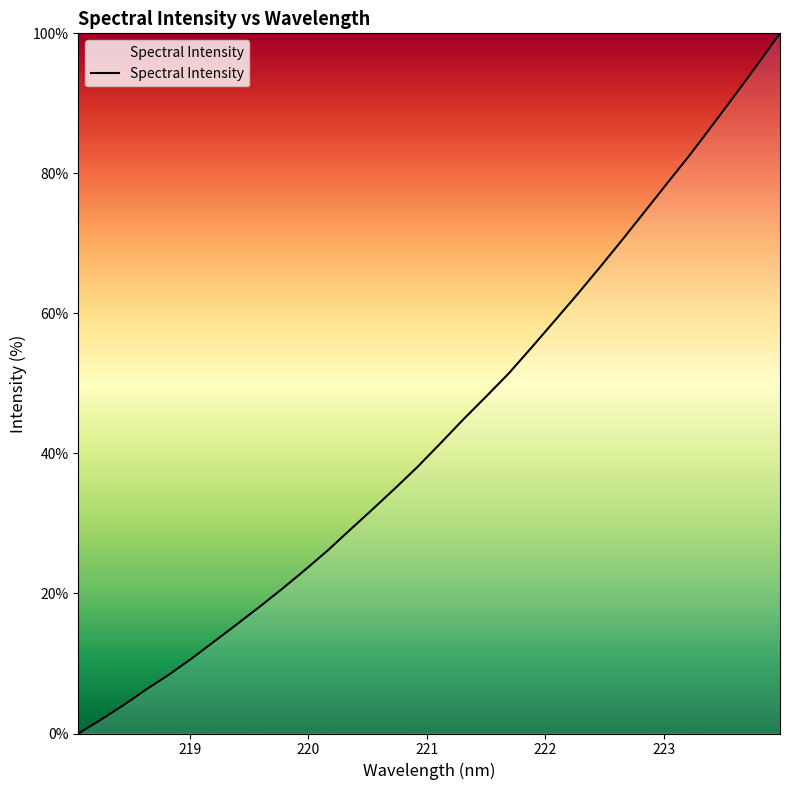

Reading left to right, transcribe all the data shown in this chart.

0.0	2.0	4.1	6.3	8.4	10.7	13.2	15.6	18.1	20.7	23.4	26.1	29.1	32.1	35.1	38.2	41.5	44.9	48.1	51.4	55.1	58.8	62.6	66.5	70.4	74.5	78.5	82.6	86.8	91.1	95.5	100.0